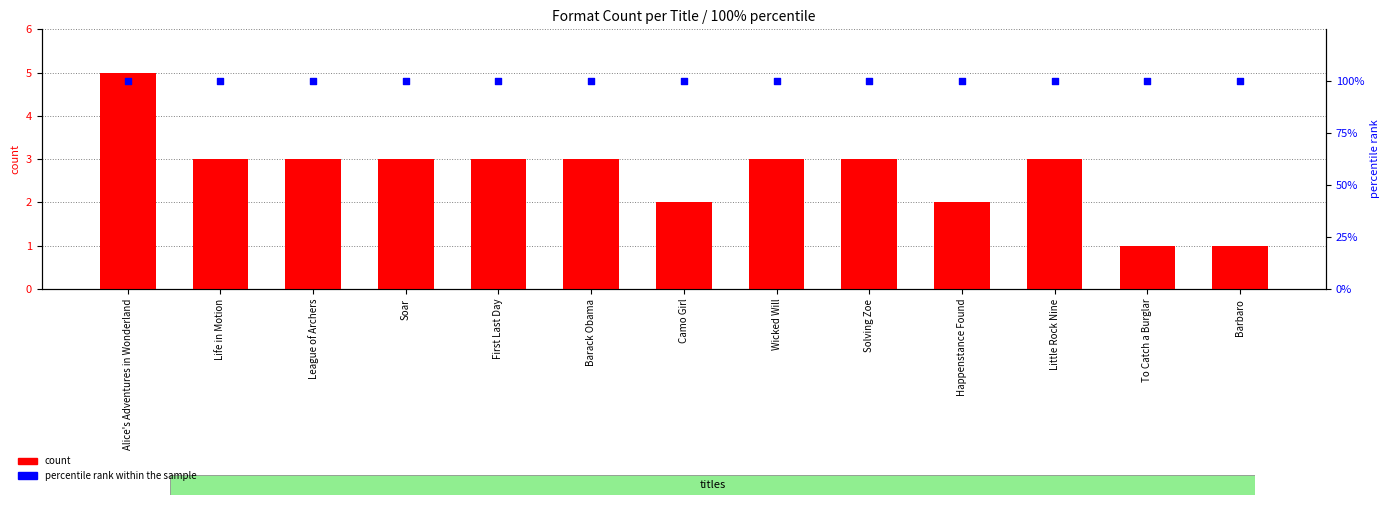

At how many categories does at least one series exceed 44?

13